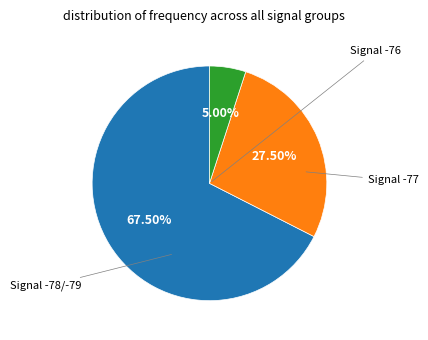

Is there any slice that represents more than half of the pie?

Yes